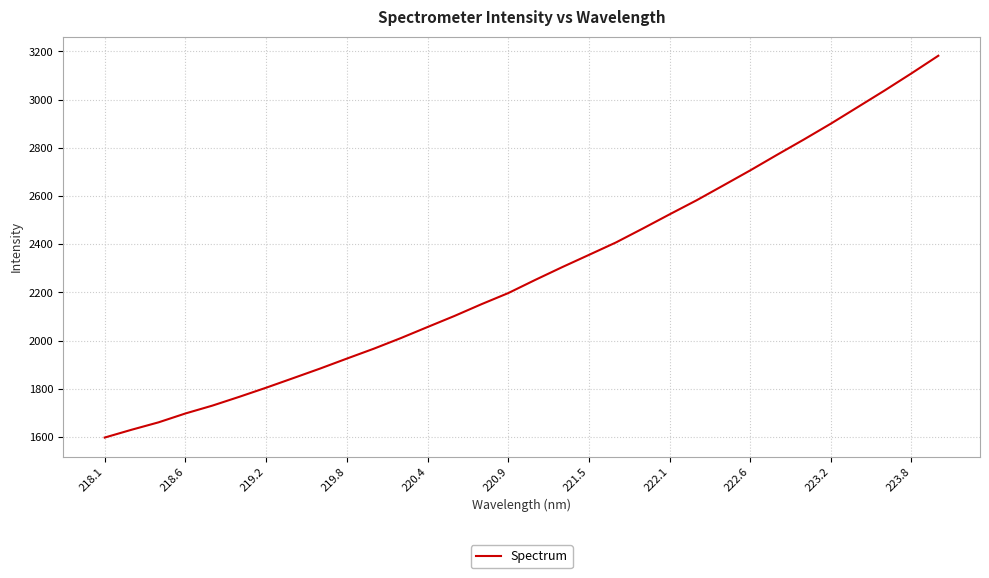

Reading right to left, list all the values displayed in this chart.

3182.1	3109.0	3037.9	2969.0	2900.3	2834.8	2771.2	2706.4	2644.0	2582.1	2524.0	2464.9	2407.0	2355.7	2304.6	2251.8	2197.2	2150.9	2102.3	2056.4	2010.1	1966.3	1925.3	1883.7	1843.9	1804.4	1766.5	1730.0	1697.4	1660.6	1629.9	1597.4